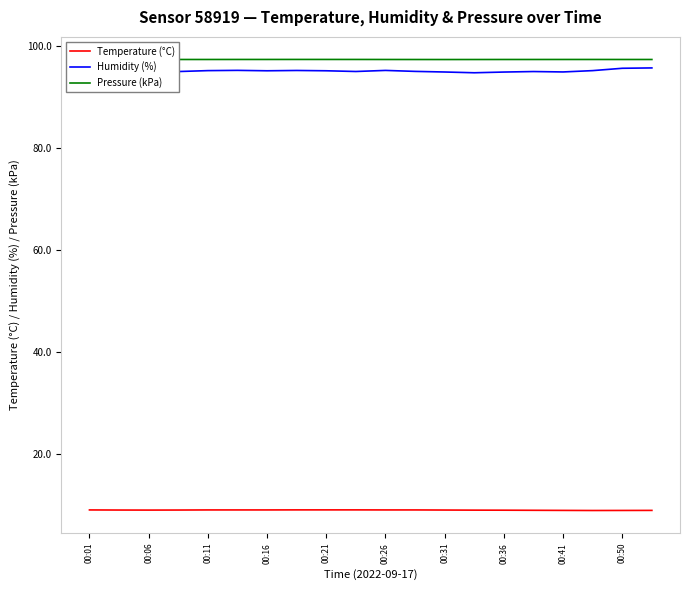

What are all the series names shown in the legend?

Temperature (°C), Humidity (%), Pressure (kPa)